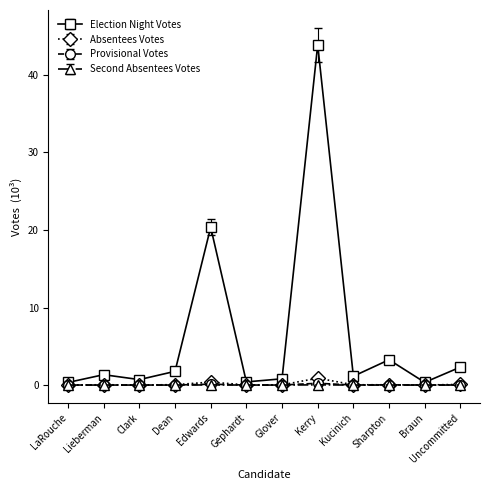

At which label is Election Night Votes closest to 22?

Edwards